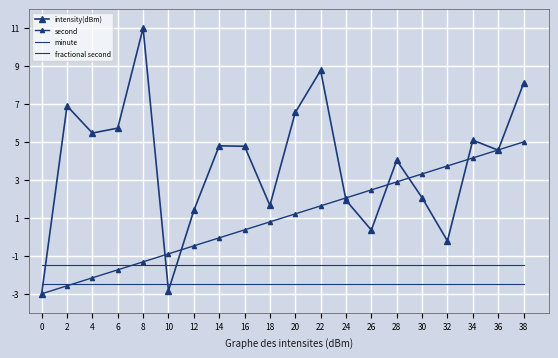

Reading left to right, extract all data points from this chart.

intensity(dBm): -3.0	6.9	5.5	5.7	11.0	-2.8	1.4	4.8	4.8	1.7	6.6	8.8	1.9	0.4	4.0	2.1	-0.2	5.1	4.6	8.1
second: -3.0	-2.6	-2.2	-1.7	-1.3	-0.9	-0.5	-0.1	0.4	0.8	1.2	1.6	2.1	2.5	2.9	3.3	3.7	4.2	4.6	5.0
minute: -1.5	-1.5	-1.5	-1.5	-1.5	-1.5	-1.5	-1.5	-1.5	-1.5	-1.5	-1.5	-1.5	-1.5	-1.5	-1.5	-1.5	-1.5	-1.5	-1.5
fractional second: -2.5	-2.5	-2.5	-2.5	-2.5	-2.5	-2.5	-2.5	-2.5	-2.5	-2.5	-2.5	-2.5	-2.5	-2.5	-2.5	-2.5	-2.5	-2.5	-2.5